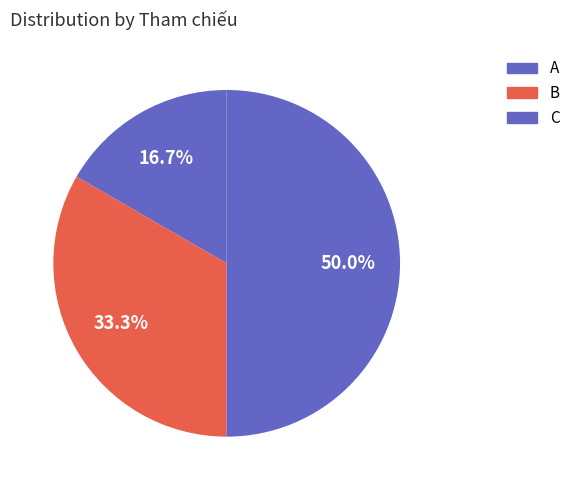

Which has a higher value, A or B?

B